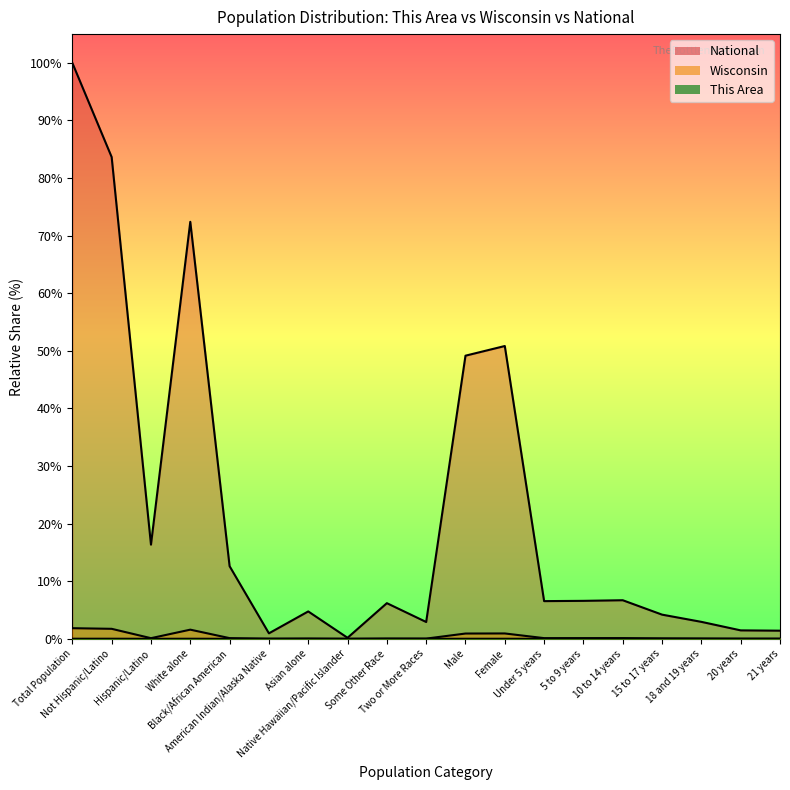

What are all the series names shown in the legend?

This Area, Wisconsin, National